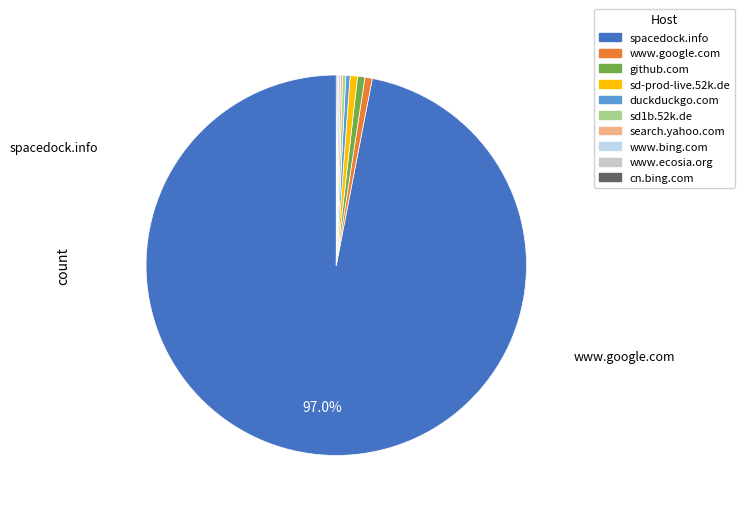

Which slice is the largest?

spacedock.info